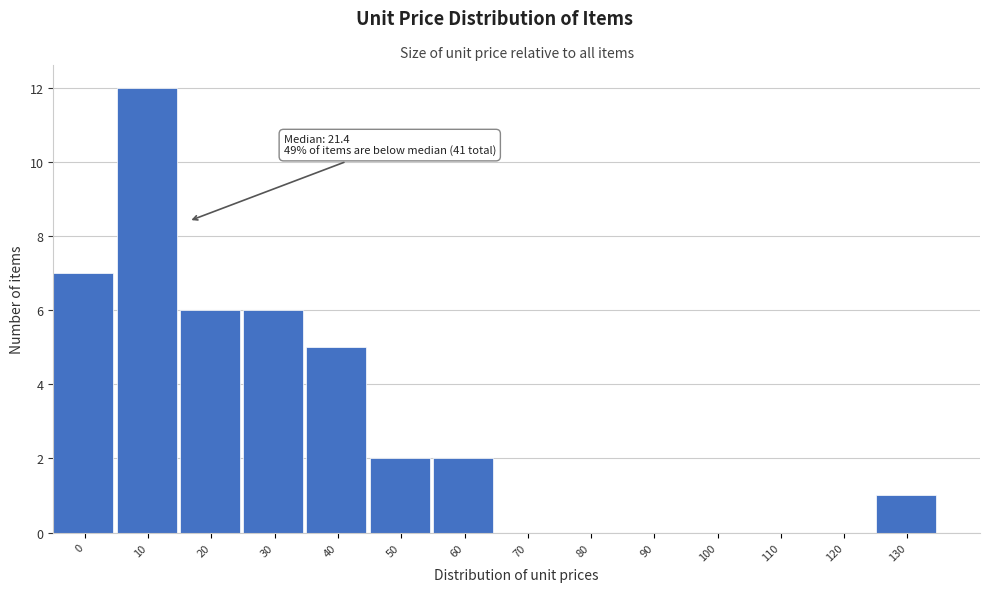

Reading left to right, list all the values displayed in this chart.

0=7	10=12	20=6	30=6	40=5	50=2	60=2	70=0	80=0	90=0	100=0	110=0	120=0	130=1